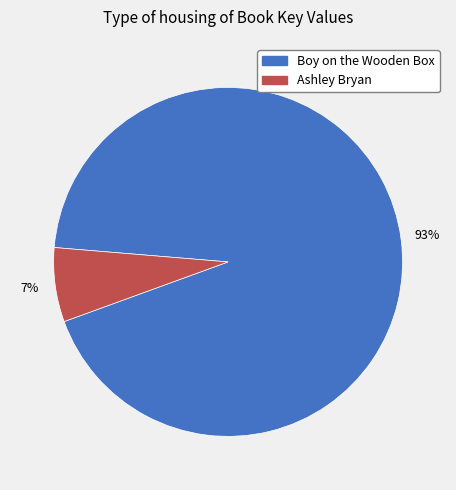

Is there any slice that represents more than half of the pie?

Yes